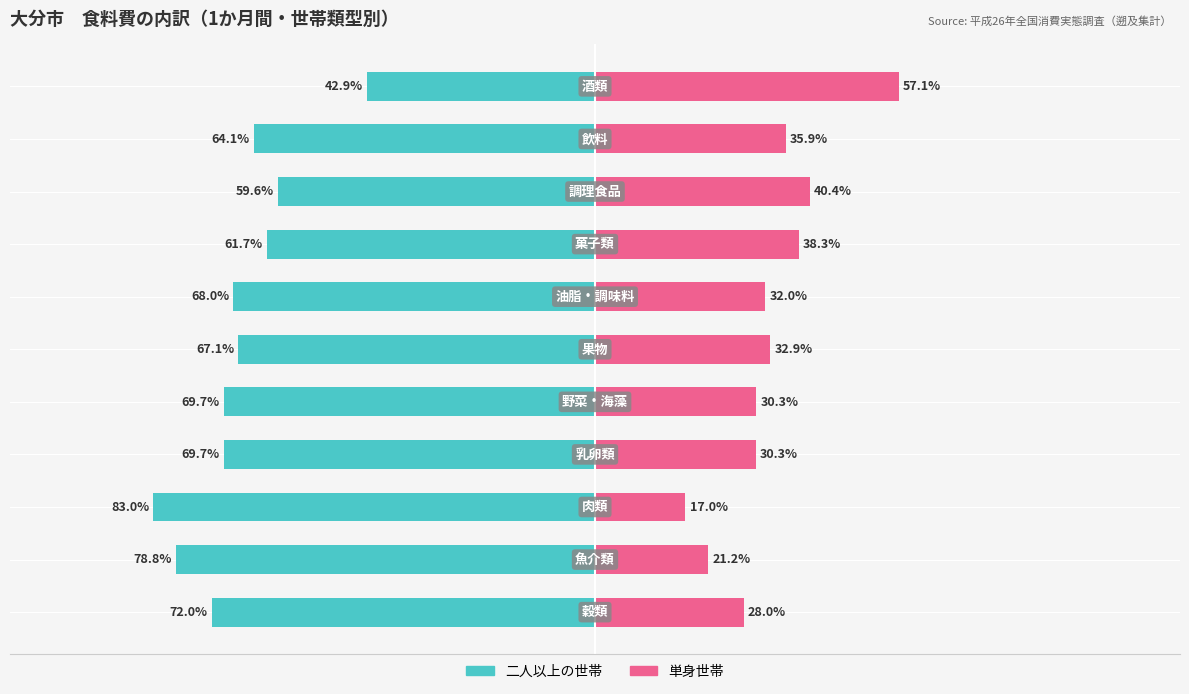

Reading left to right, list all the values displayed in this chart.

二人以上の世帯: −125=-72.0	−100=-78.8	−75=-83.0	−50=-69.7	−25=-69.7	0=-67.1	25=-68.0	50=-61.7	75=-59.6	100=-64.1	125=-42.9
単身世帯: −125=28.0	−100=21.2	−75=17.0	−50=30.3	−25=30.3	0=32.9	25=32.0	50=38.3	75=40.4	100=35.9	125=57.1